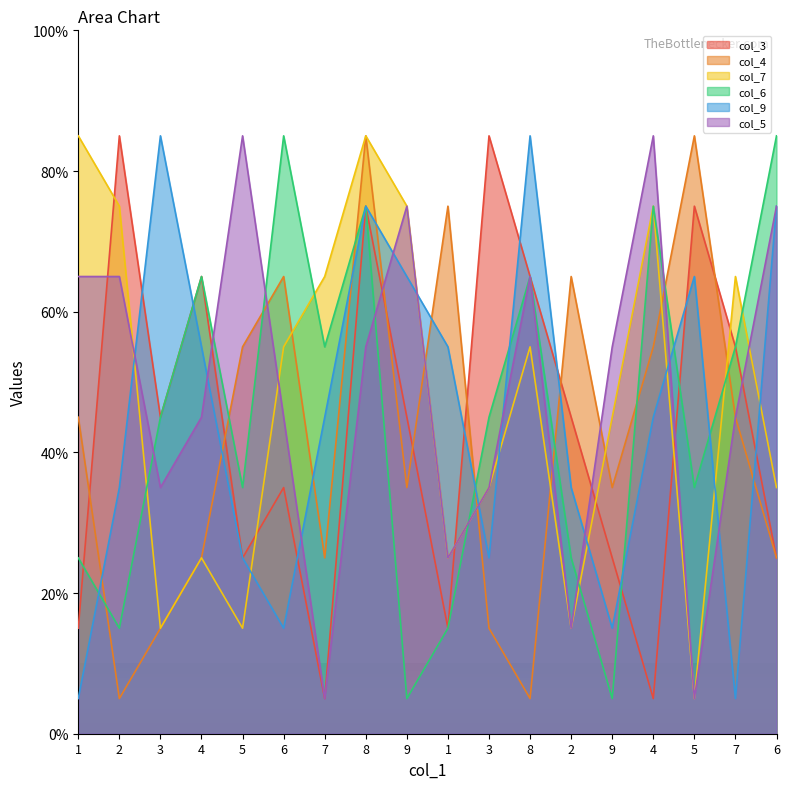

Which series has the largest total across all categories?

col_5